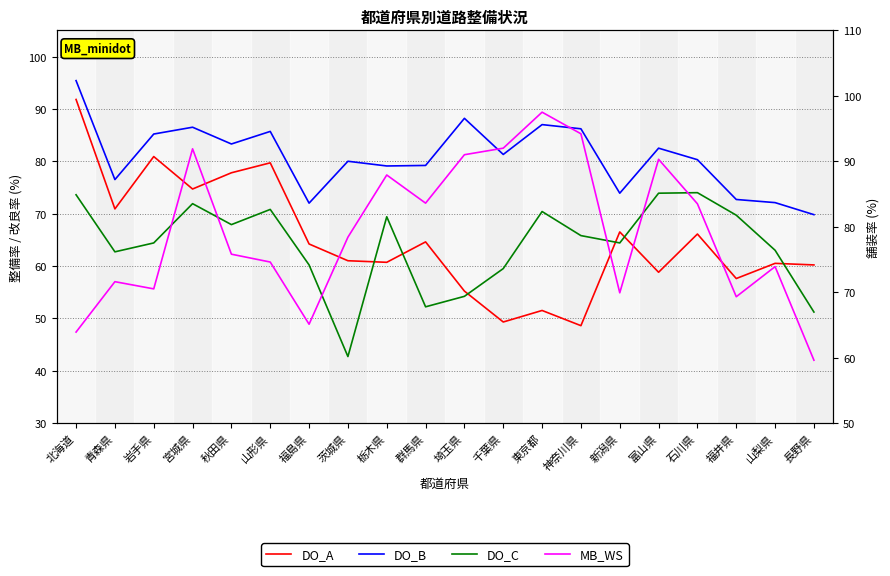

What is the difference between the DO_C values at 青森県 and 神奈川県?

3.1